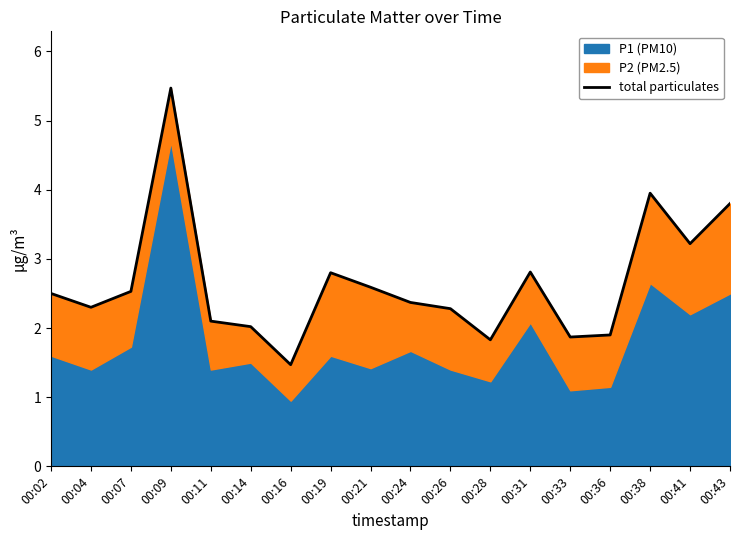

At which label is the value closest to 3?

00:31